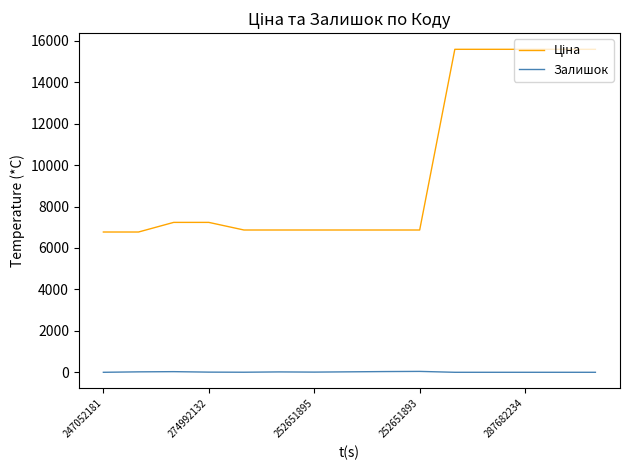

What is the greatest value displayed?

15590.4